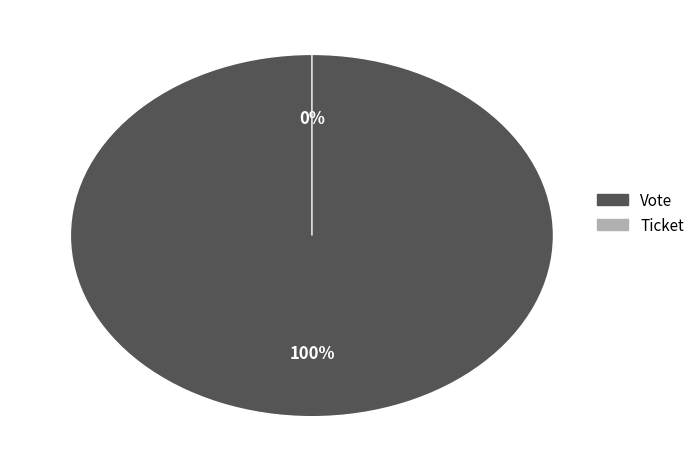

What percentage do Vote and Ticket together represent?

100.0%